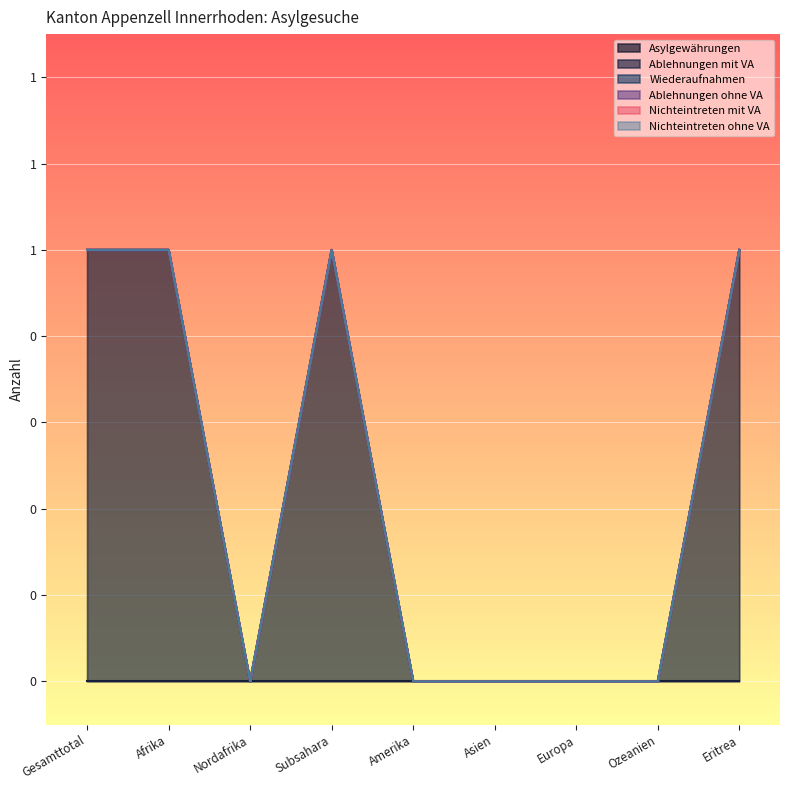

Reading right to left, extract all data points from this chart.

Asylgewährungen: 0	0	0	0	0	0	0	0	0
Ablehnungen mit VA: 1	0	0	0	0	1	0	1	1
Wiederaufnahmen: 0	0	0	0	0	0	0	0	0
Ablehnungen ohne VA: 0	0	0	0	0	0	0	0	0
Nichteintreten mit VA: 0	0	0	0	0	0	0	0	0
Nichteintreten ohne VA: 0	0	0	0	0	0	0	0	0